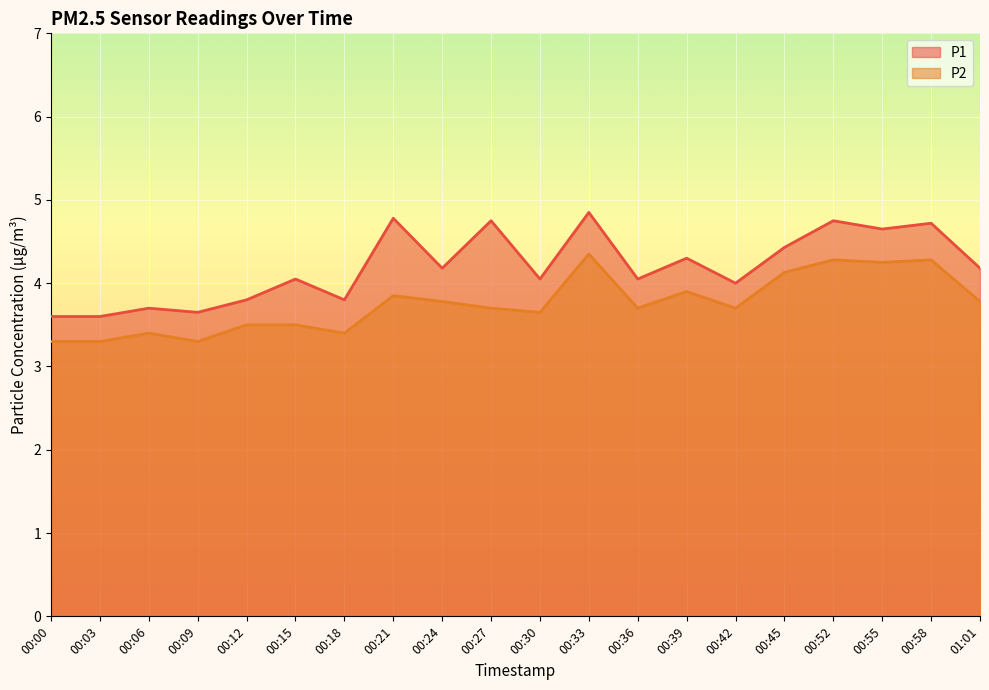

Reading right to left, extract all data points from this chart.

P1: 01:01=4.2	00:58=4.7	00:55=4.7	00:52=4.8	00:45=4.4	00:42=4.0	00:39=4.3	00:36=4.0	00:33=4.8	00:30=4.0	00:27=4.8	00:24=4.2	00:21=4.8	00:18=3.8	00:15=4.0	00:12=3.8	00:09=3.6	00:06=3.7	00:03=3.6	00:00=3.6
P2: 01:01=3.8	00:58=4.3	00:55=4.2	00:52=4.3	00:45=4.1	00:42=3.7	00:39=3.9	00:36=3.7	00:33=4.3	00:30=3.6	00:27=3.7	00:24=3.8	00:21=3.9	00:18=3.4	00:15=3.5	00:12=3.5	00:09=3.3	00:06=3.4	00:03=3.3	00:00=3.3